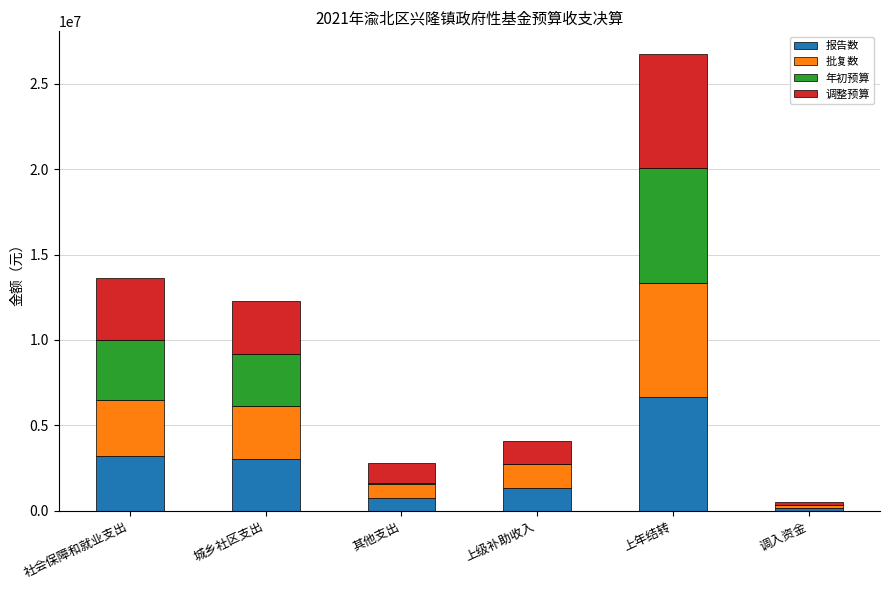

At which category is the sum across all series the highest?

上年结转